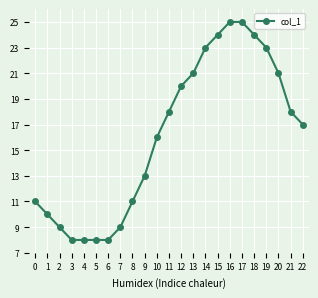

Is it true that the value at 19 is 12?

False